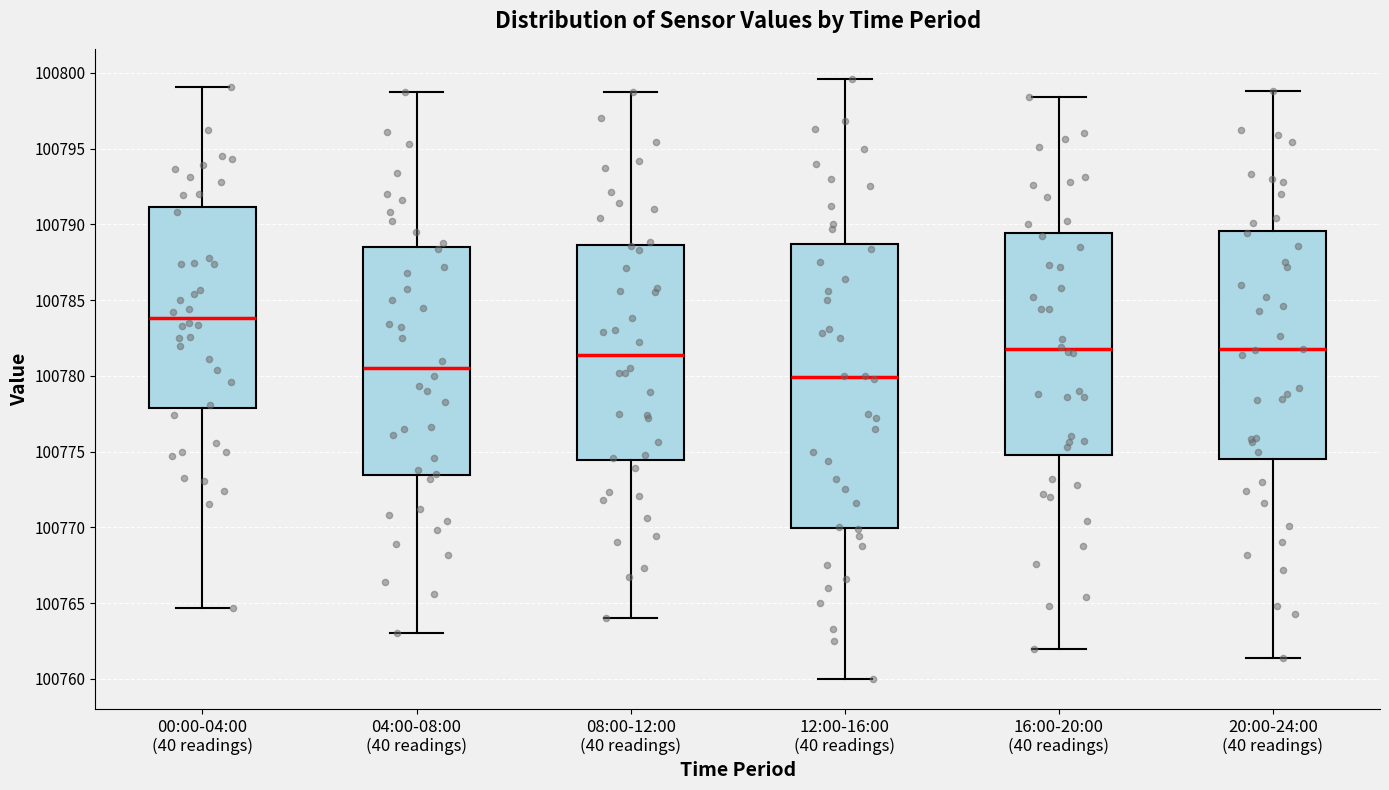

Which box is the tallest, from its lower edge to its upper edge?

12:00-16:00 (40 readings)